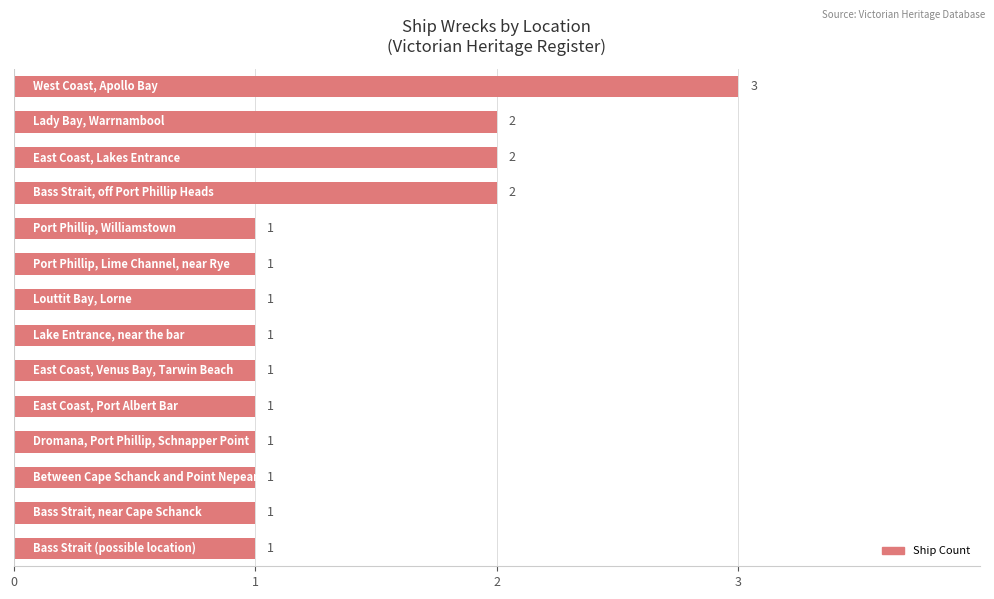

Reading top to bottom, extract all data points from this chart.

3	2	2	2	1	1	1	1	1	1	1	1	1	1